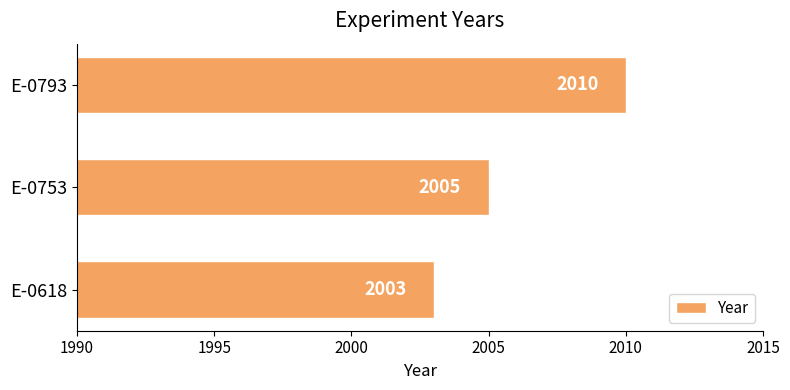

Which has a higher value, E-0753 or E-0618?

E-0753